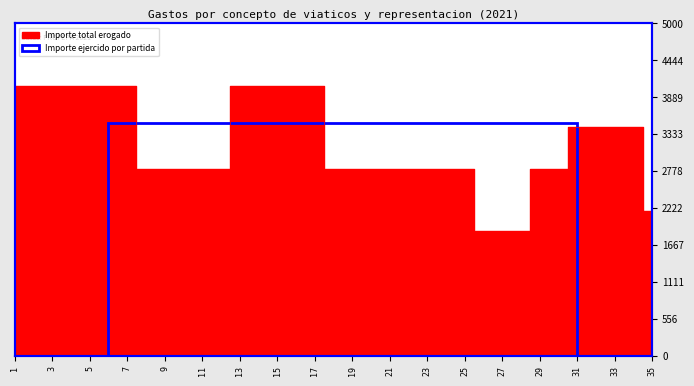

What is the difference between the second highest and second lowest values?

2187.5